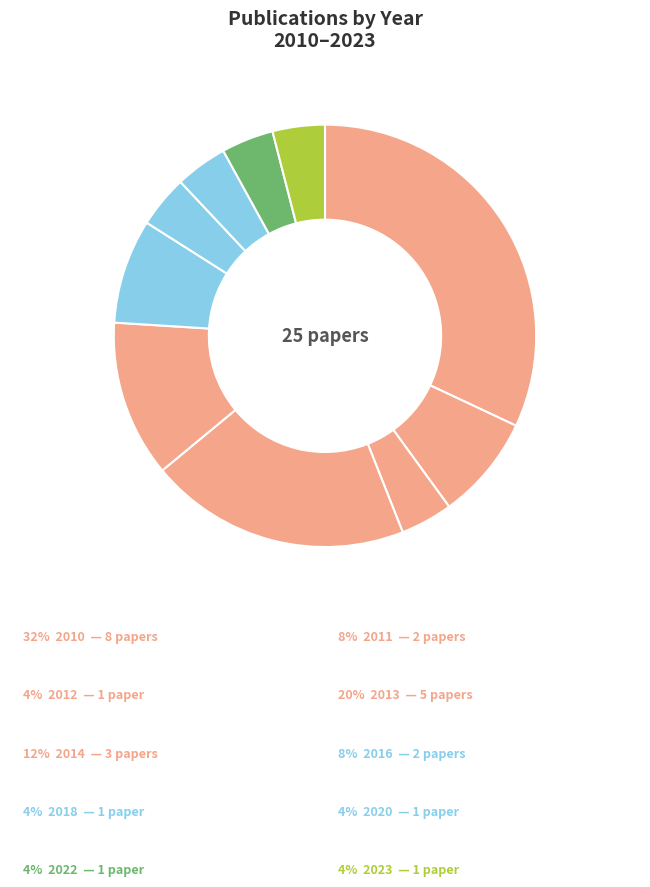

Count the number of slices in the pie.

10